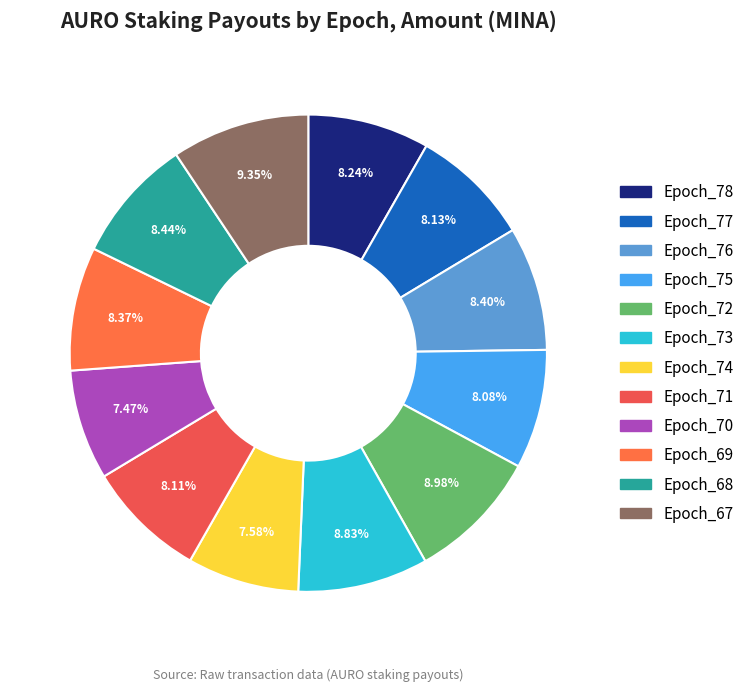

Count the number of slices in the pie.

12